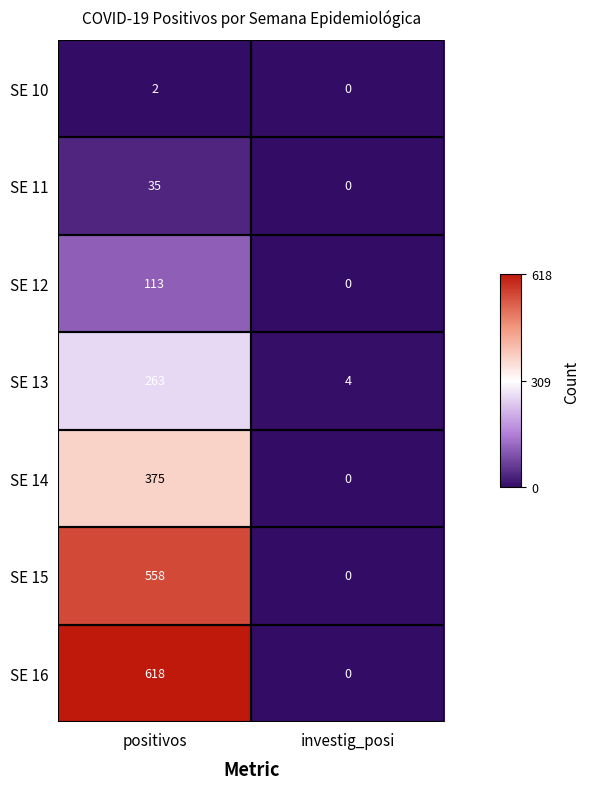

What is the difference between the SE 16 values at investig_posi and positivos?

618